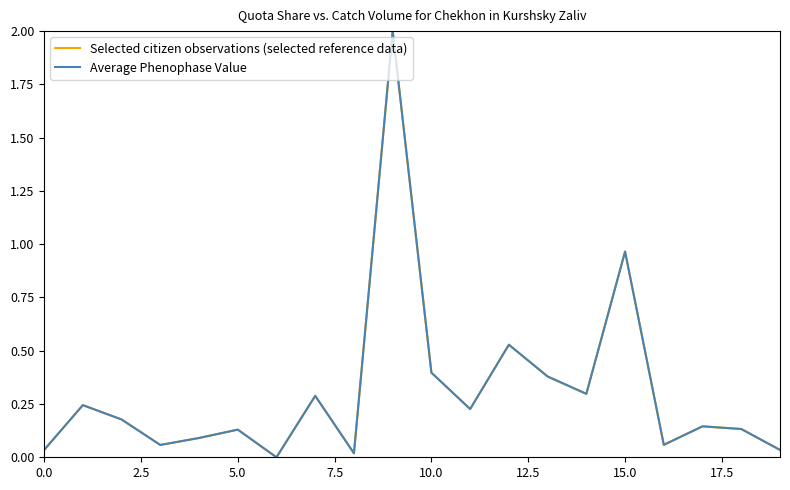

In Selected citizen observations (selected reference data), how many points are lower than both neighbors (excluding endpoints)?

6